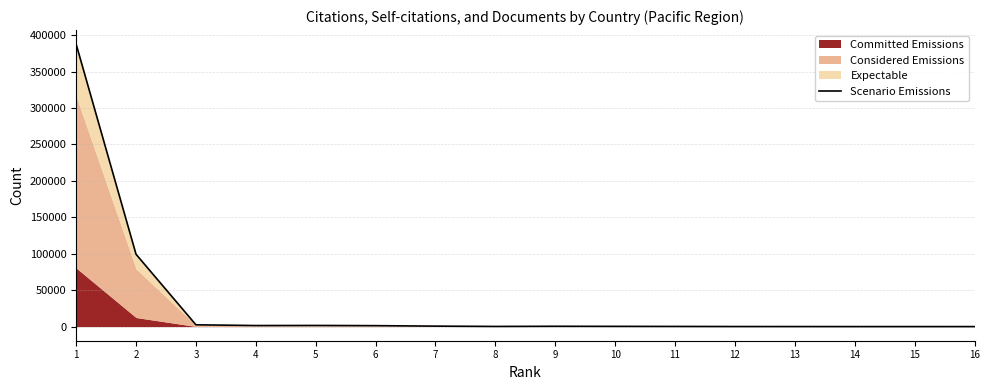

Where is the first local minimum?

4